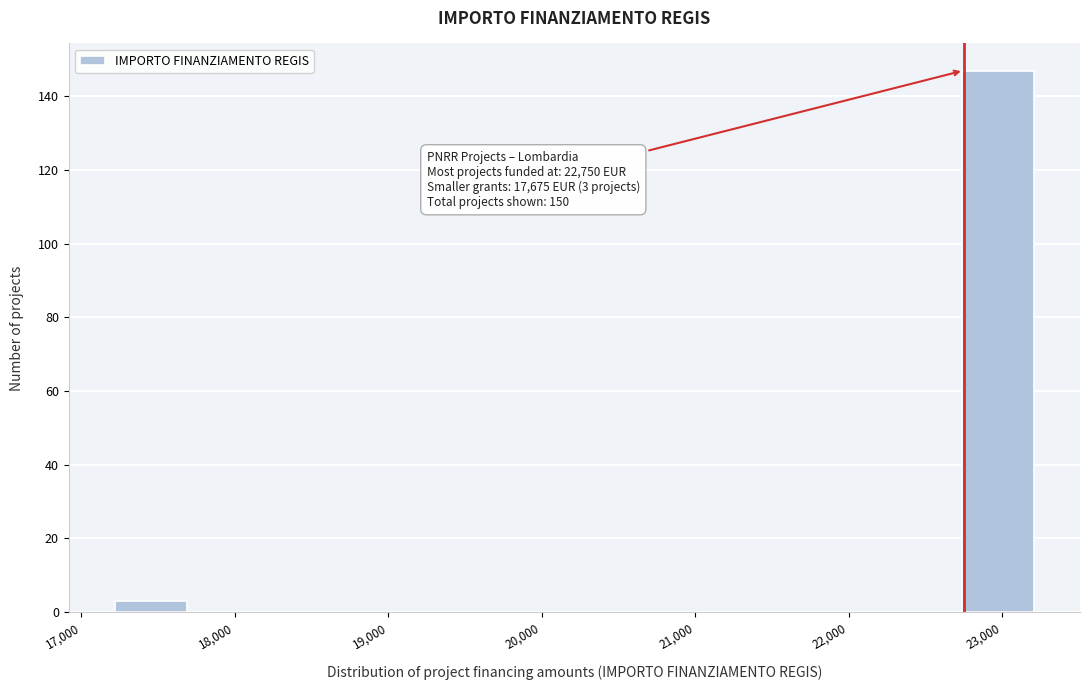

Which range on the x-axis has the tallest bar?

22700 to 23300